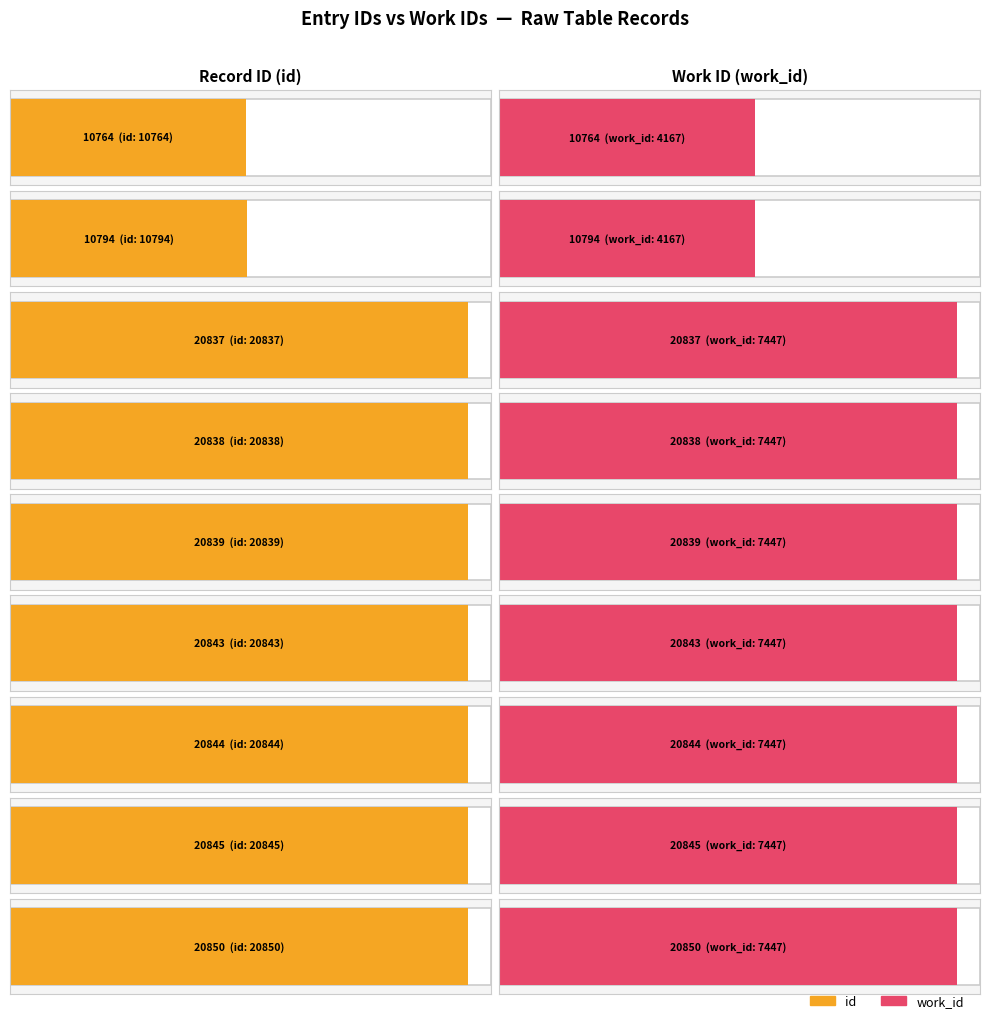

Rank the series at 20845 from lowest to highest value.

work_id, id